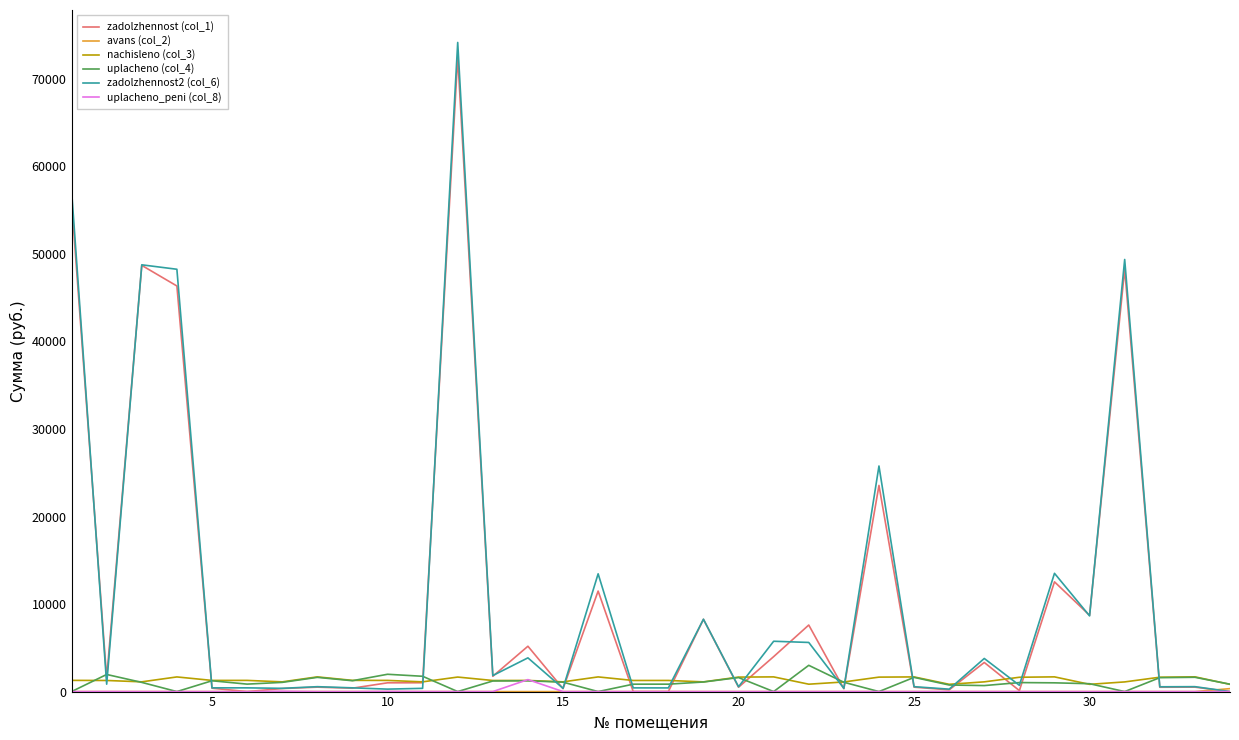

What is the greatest value displayed?

74151.8